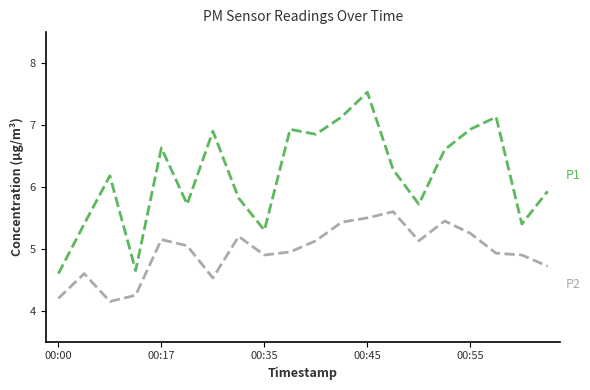

What is the smallest value displayed?

4.2